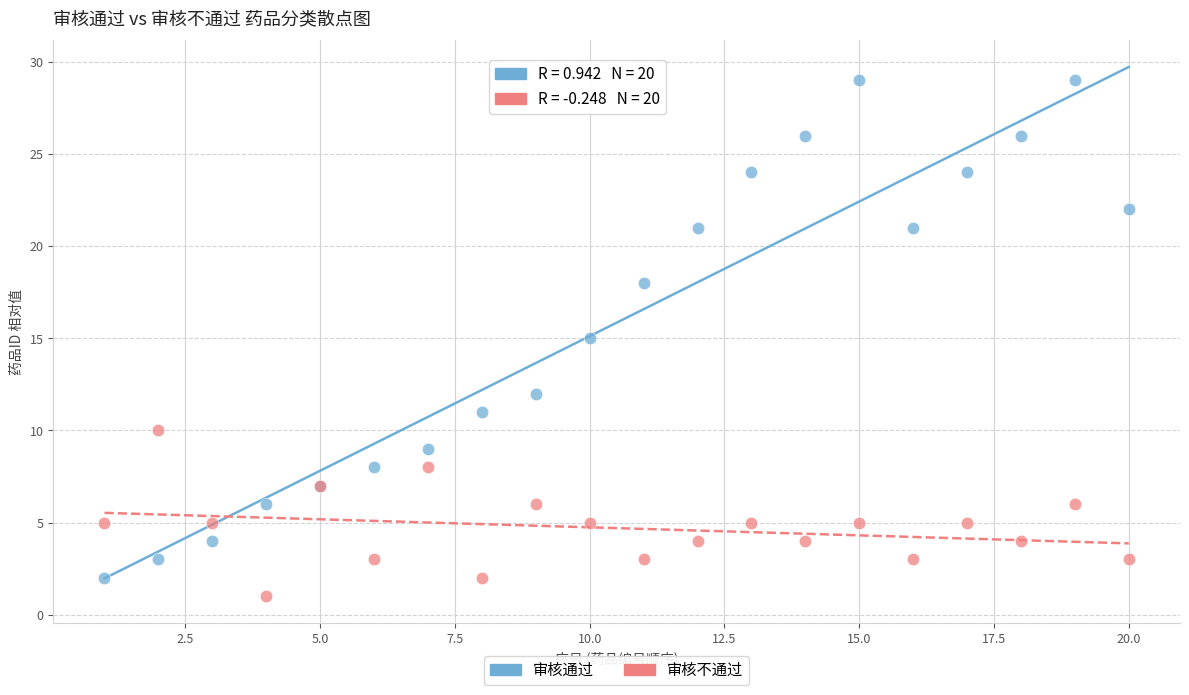

What are all the series names shown in the legend?

审核通过, 审核不通过